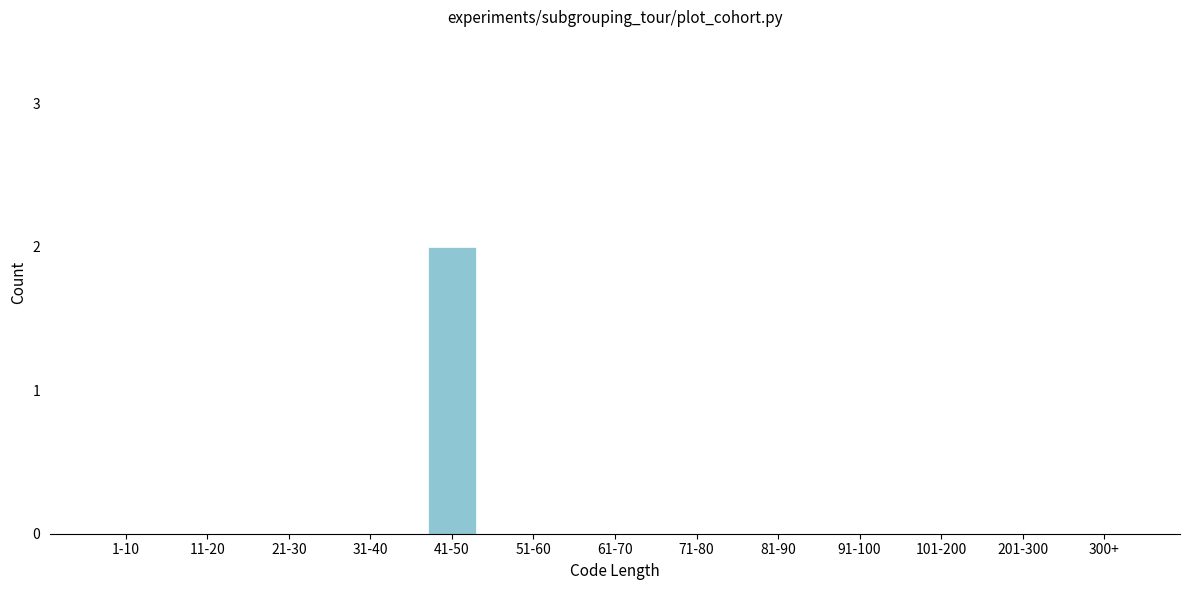

Reading left to right, transcribe all the data shown in this chart.

1-10=0	11-20=0	21-30=0	31-40=0	41-50=2	51-60=0	61-70=0	71-80=0	81-90=0	91-100=0	101-200=0	201-300=0	300+=0